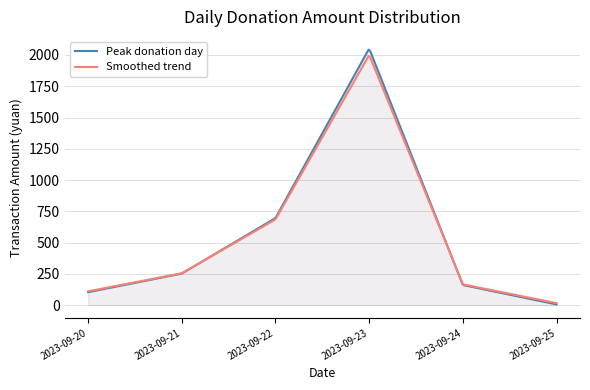

Which series has the widest spread of values?

Peak donation day